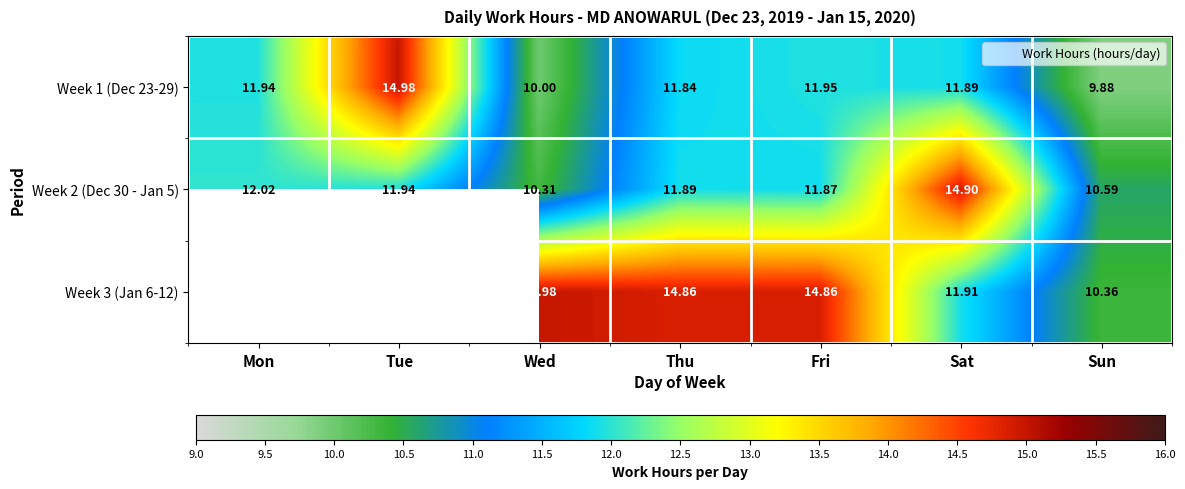

Rank the categories by Week 3 (Jan 6-12) value from lowest to highest.

Mon, Tue, Sun, Sat, Thu, Fri, Wed